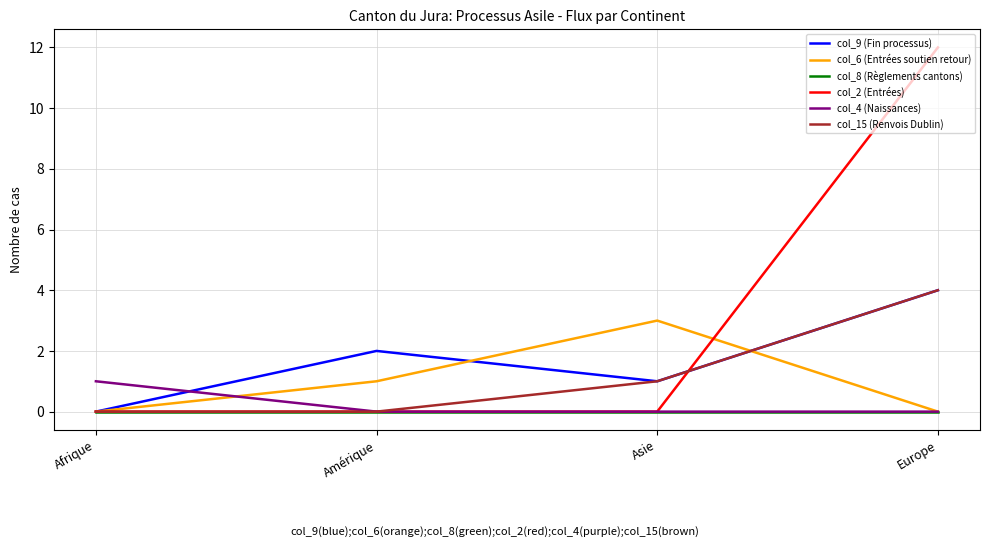

What is the maximum value for col_15 (Renvois Dublin)?

4